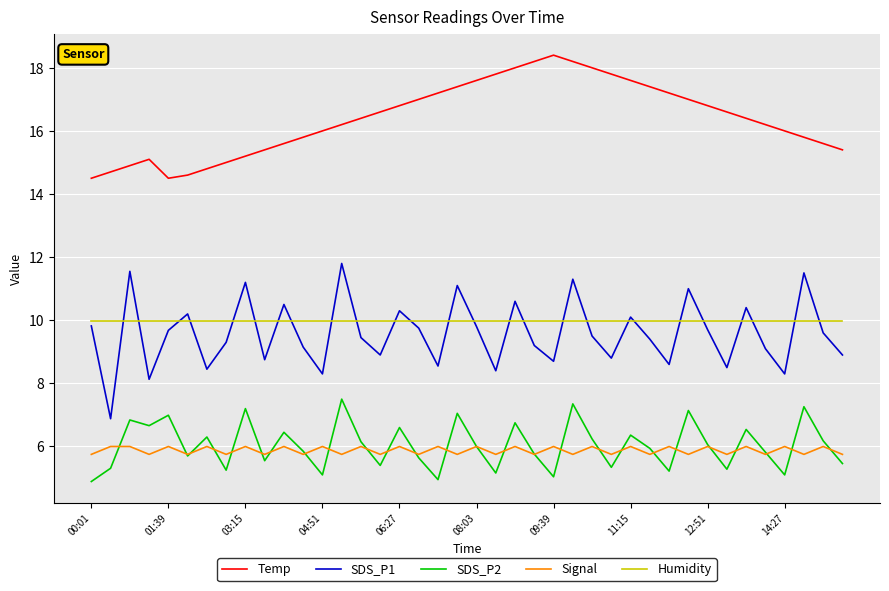

Which series has the largest total across all categories?

Temp